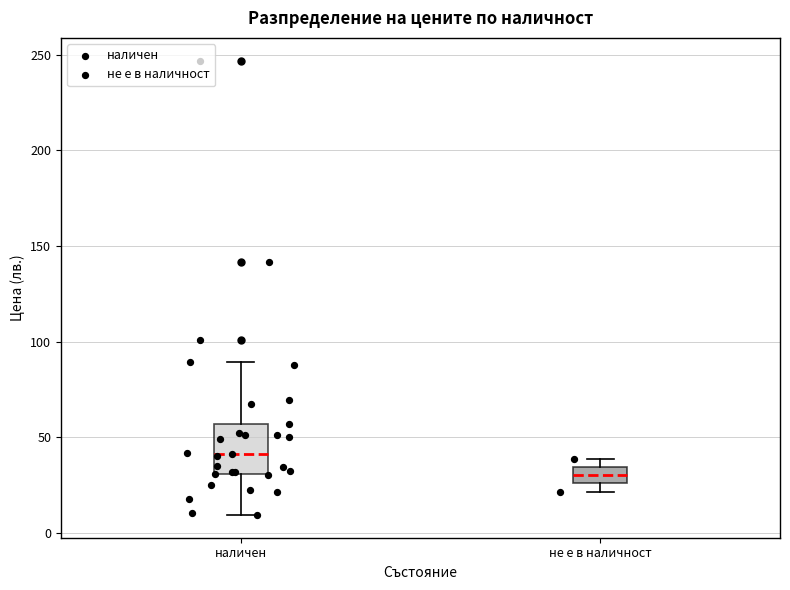

Which box's median line is the lowest?

не е в наличност